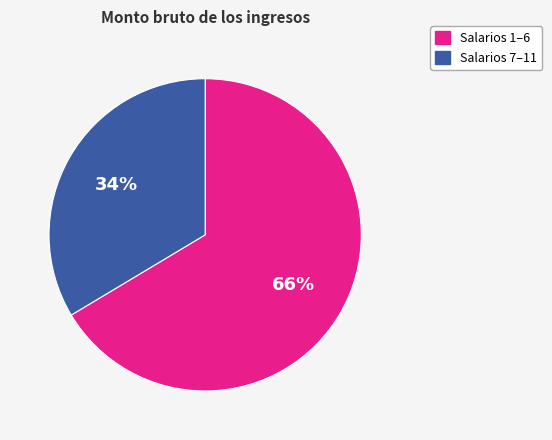

Is there a majority slice in this chart?

Yes